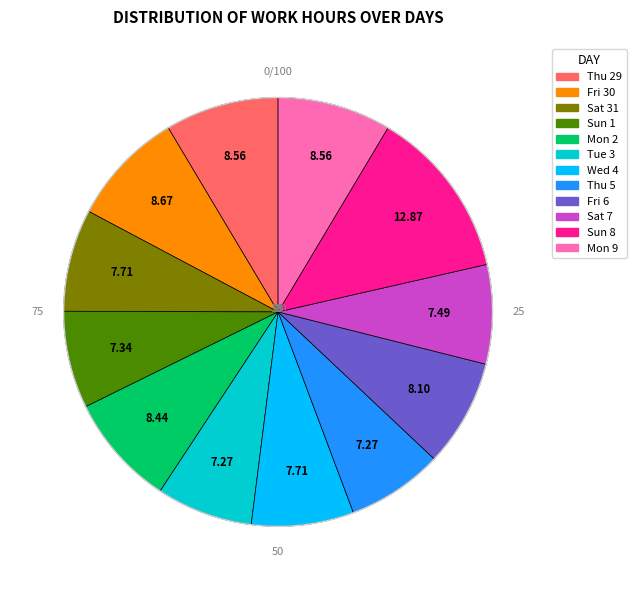

Combined, do Sun 8 and Mon 9 account for over 50%?

No